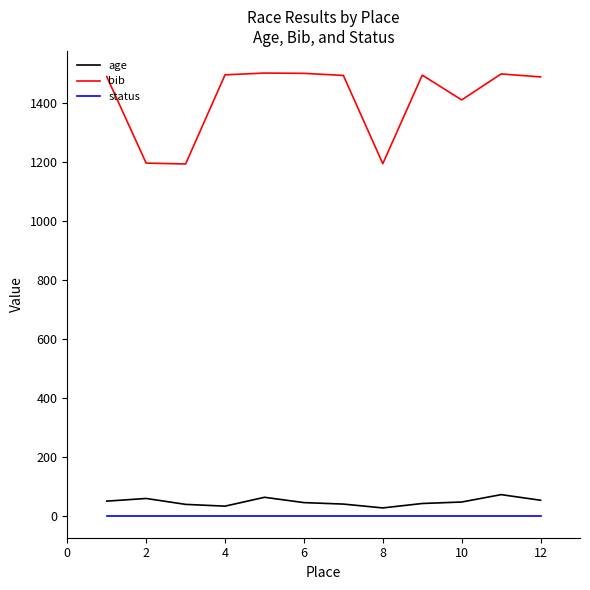

Which series has the largest range (max minus min)?

bib